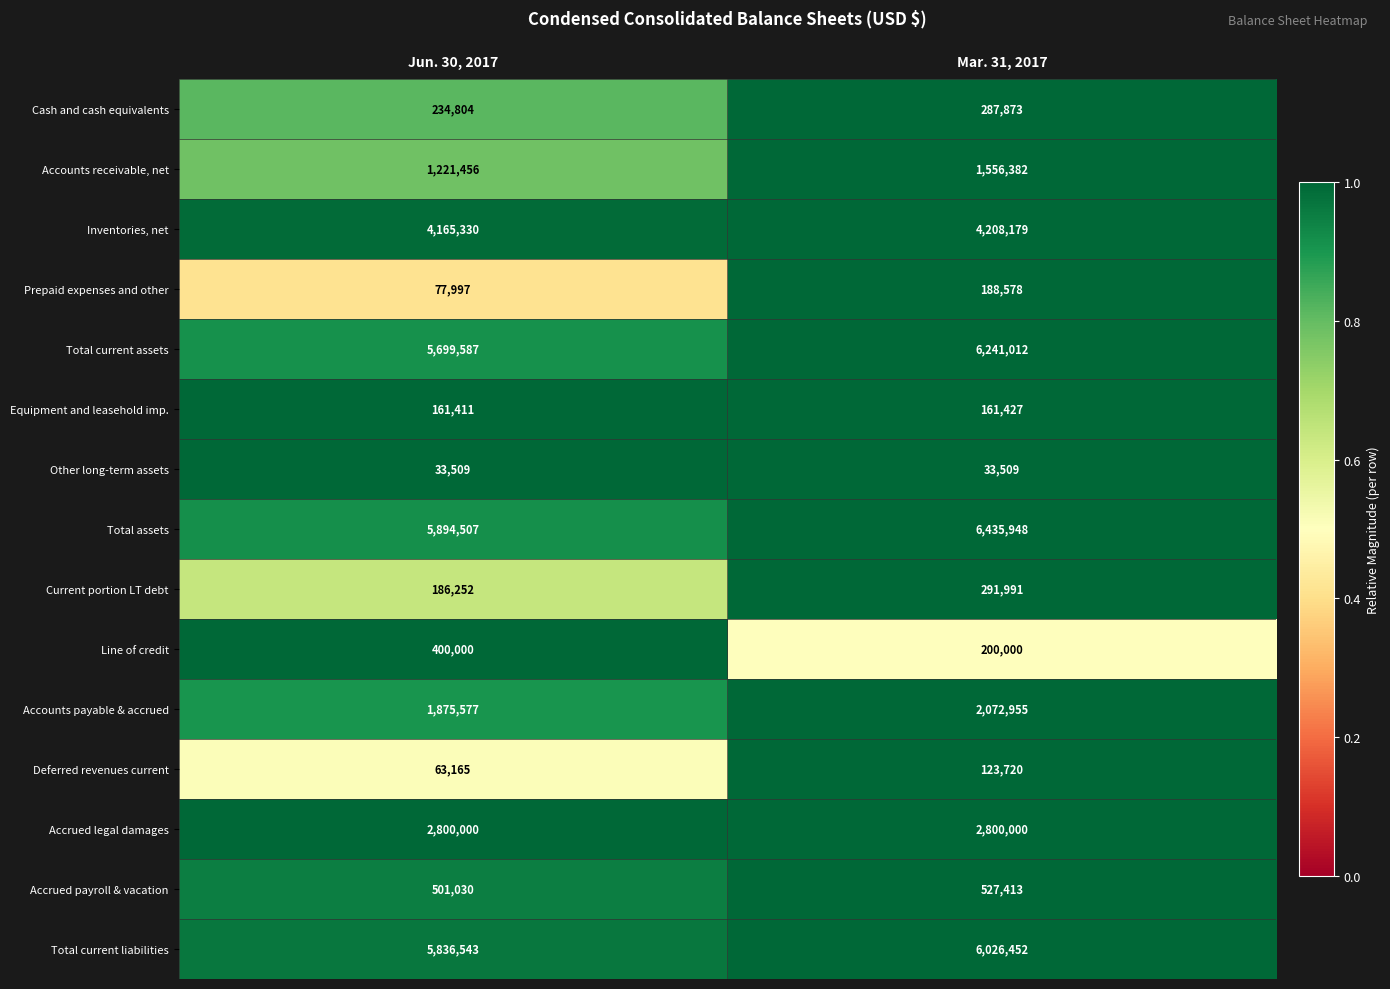

Is the value of Line of credit at Mar. 31, 2017 greater than the value of Accounts payable & accrued at Mar. 31, 2017?

No